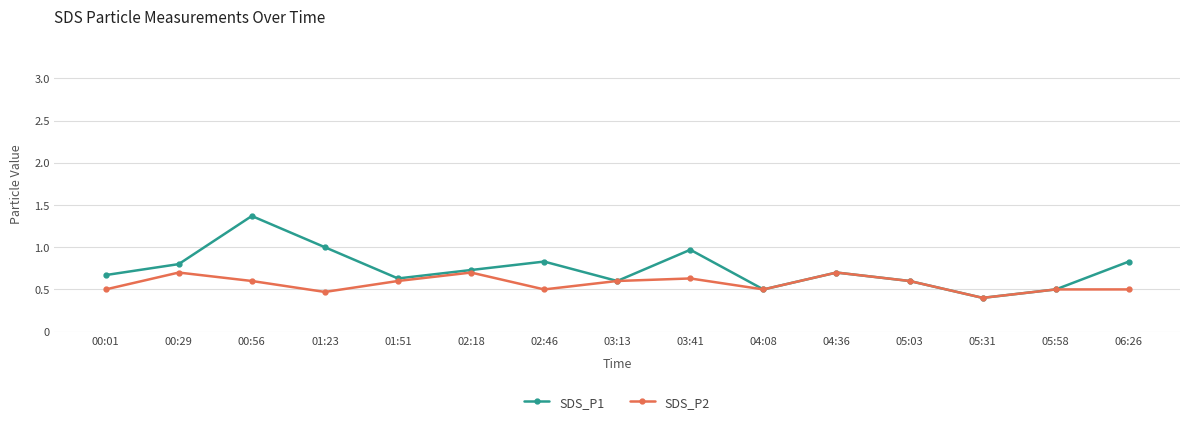

What is the maximum value shown in the chart?

1.4